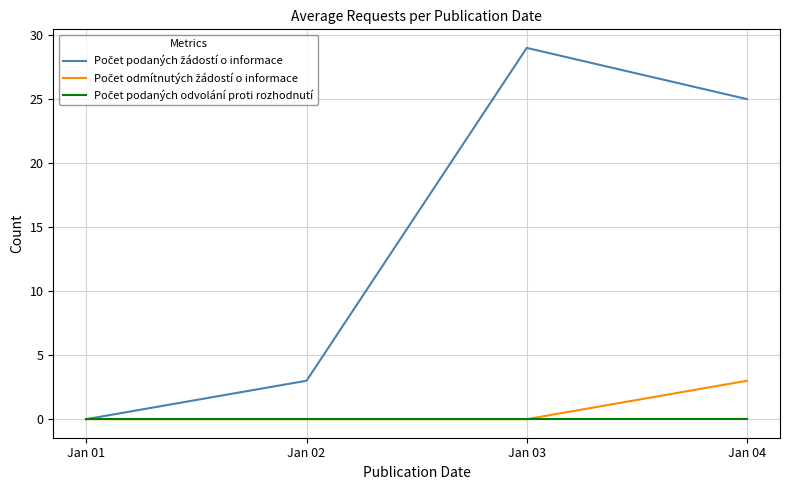

Which label corresponds to the largest value in the chart?

Jan 03